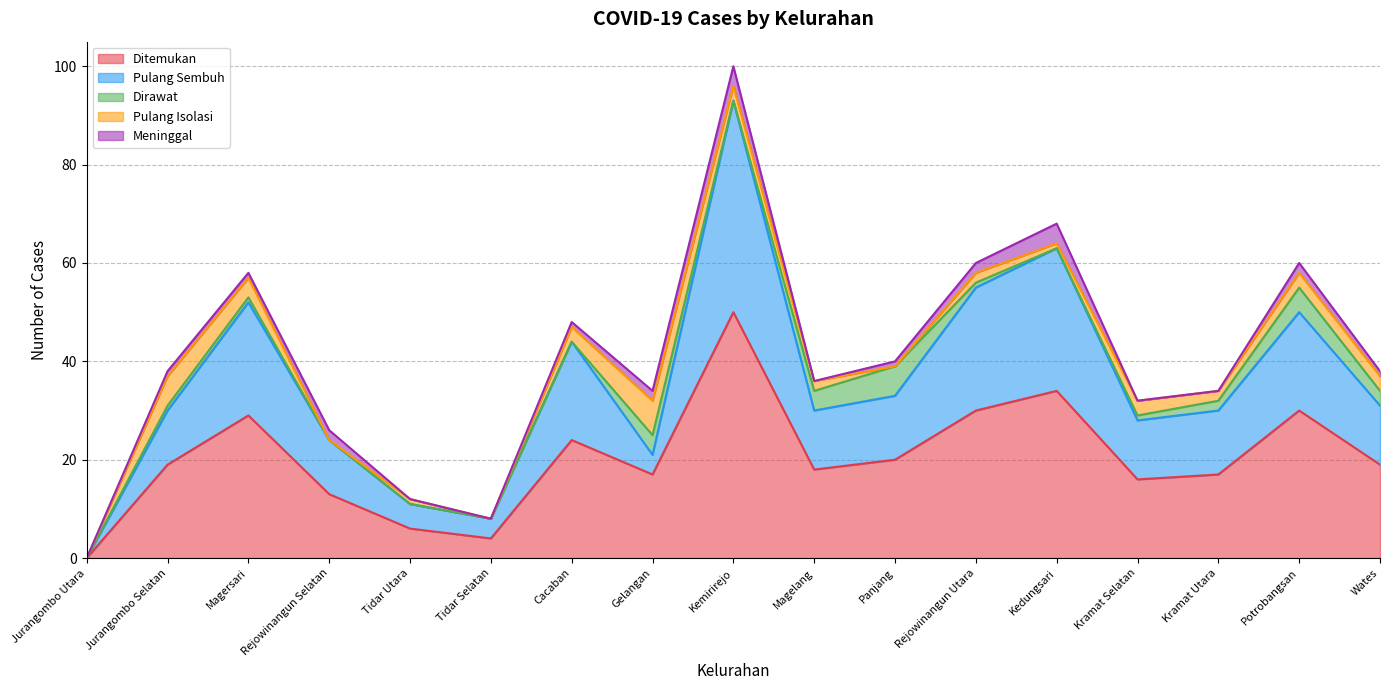

Which series has the largest total across all categories?

Ditemukan